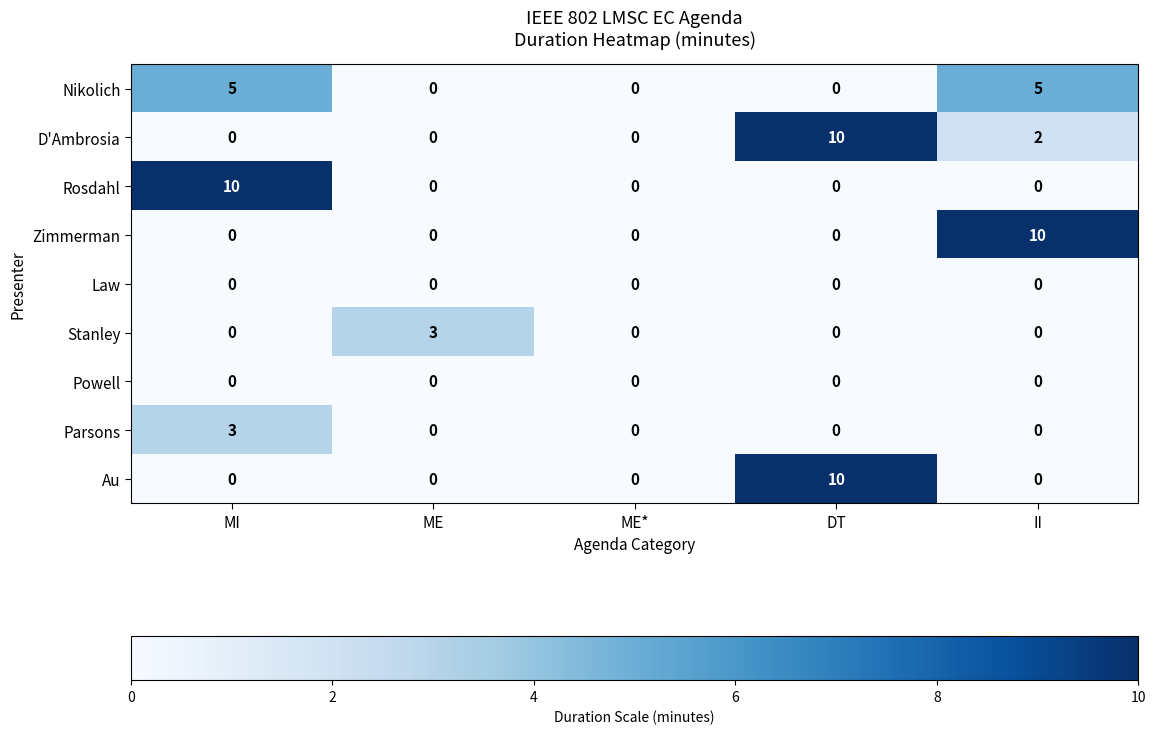

At which category is the sum across all series the highest?

DT